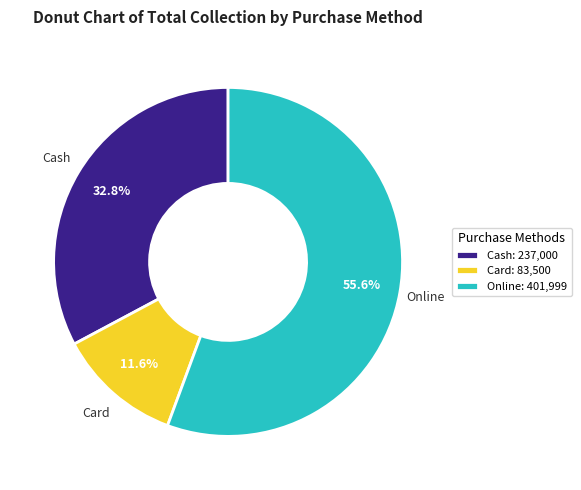

What is the total percentage of Cash: 237,000 and Online: 401,999?

88.4%